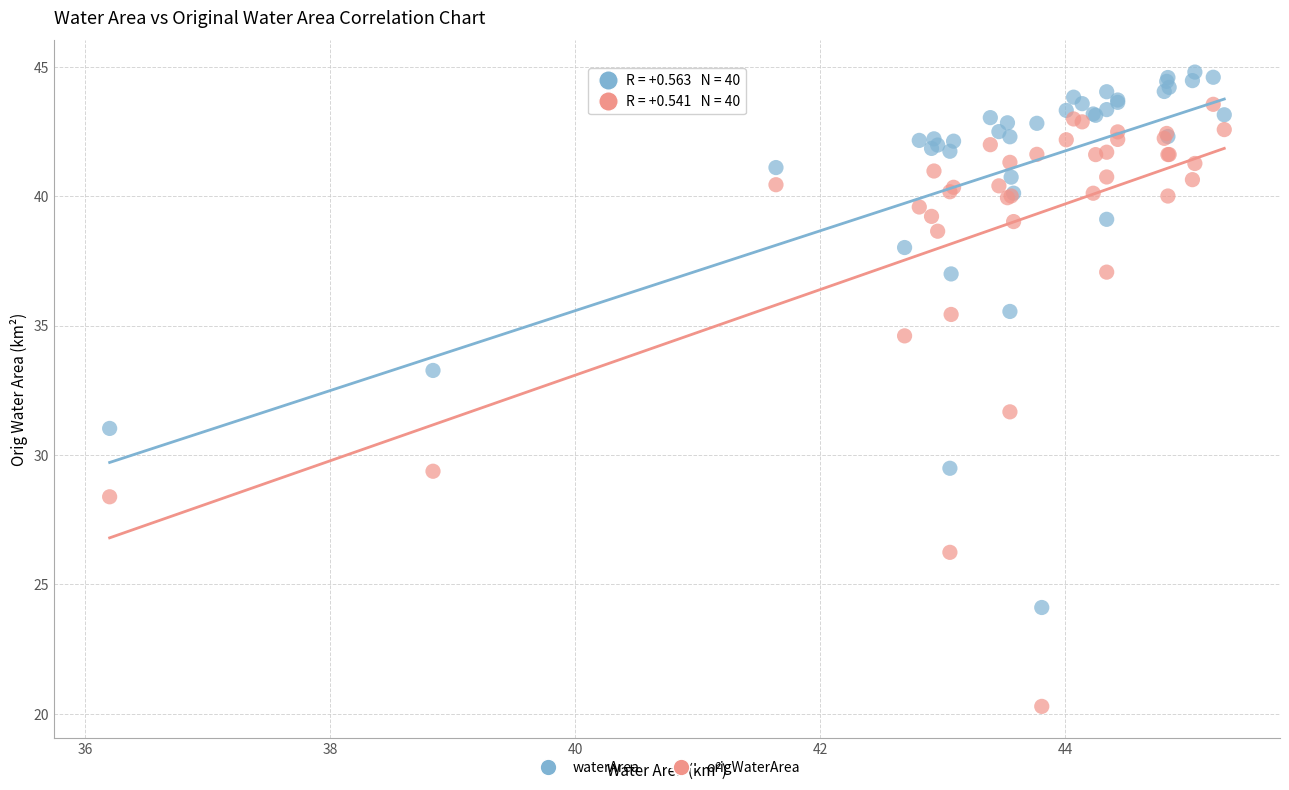

Which series has the widest spread of Y values?

origWaterArea